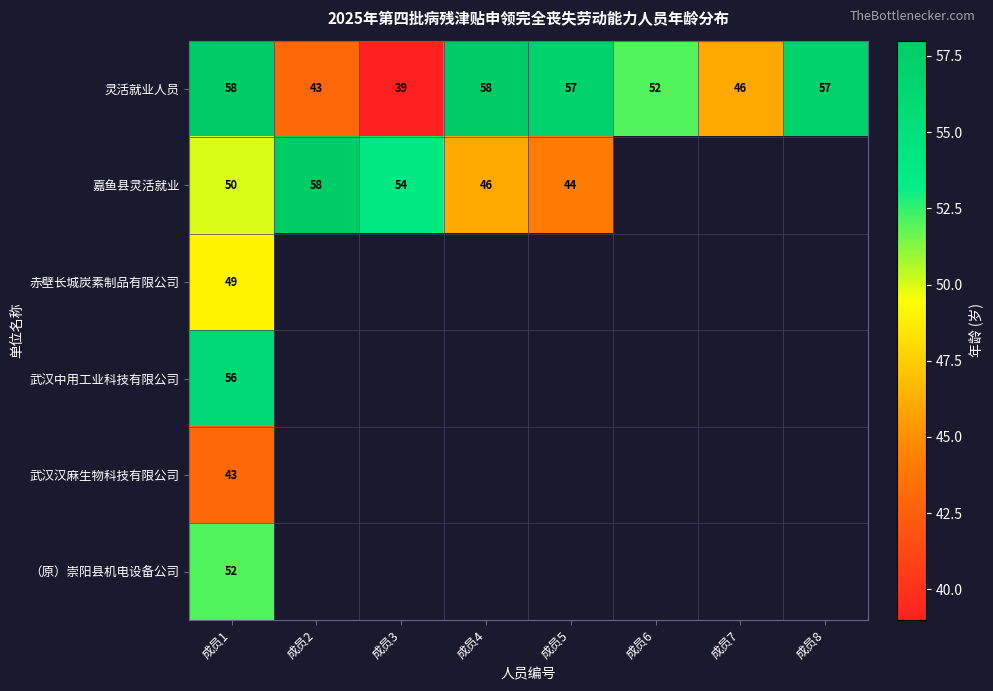

The 灵活就业人员 series shows 59 at 成员2. True or false?

False